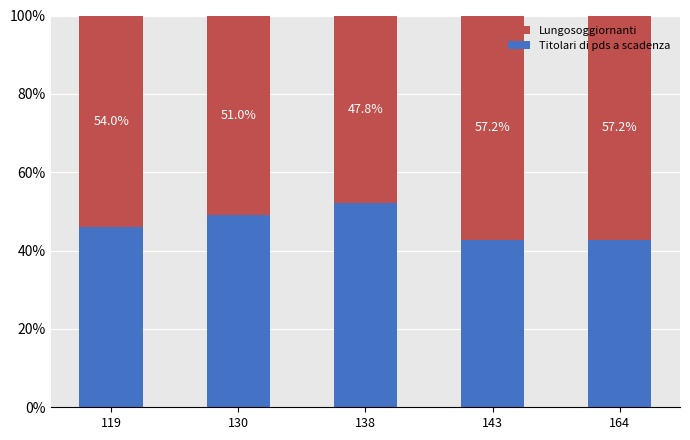

What is the sum of the Titolari di pds a scadenza values at 164 and 119?

88.8